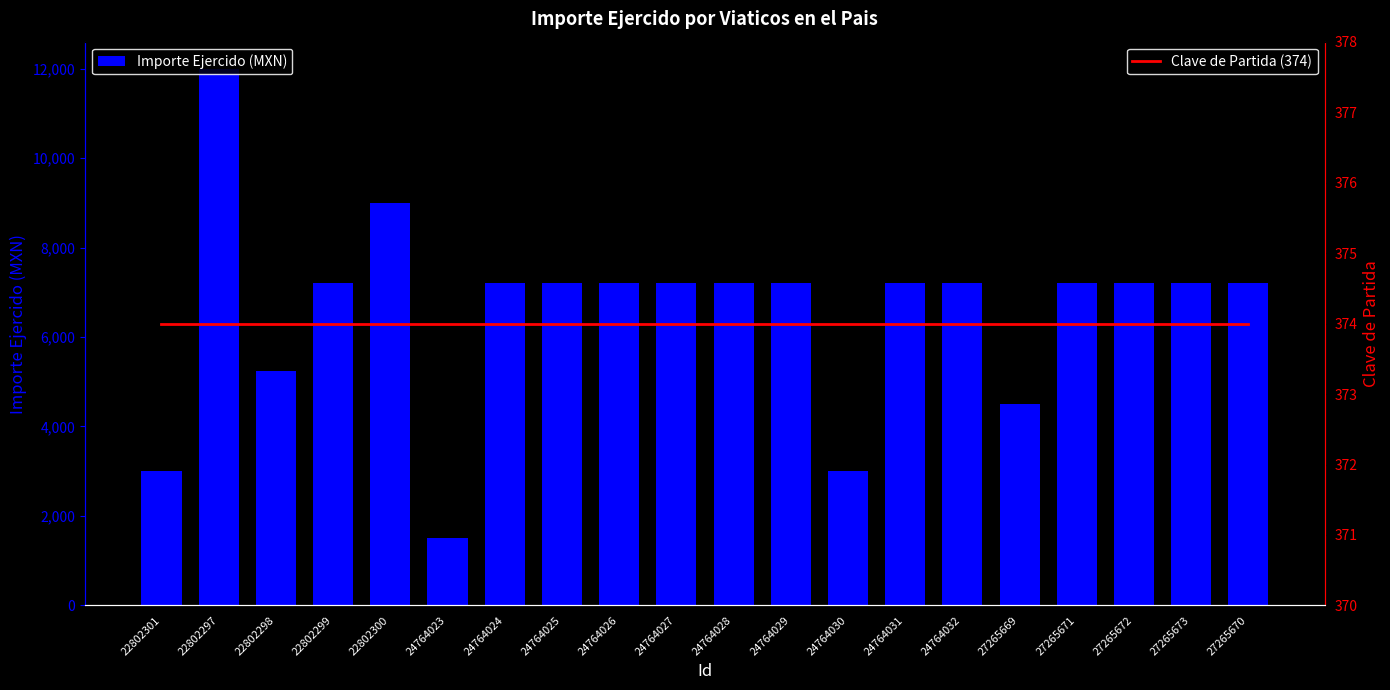

What is the sum of all Clave de Partida (374) values?

7480